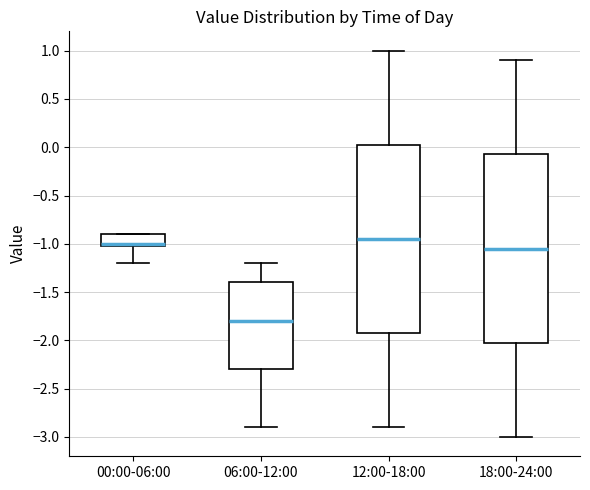

Which box has the highest median line?

12:00-18:00